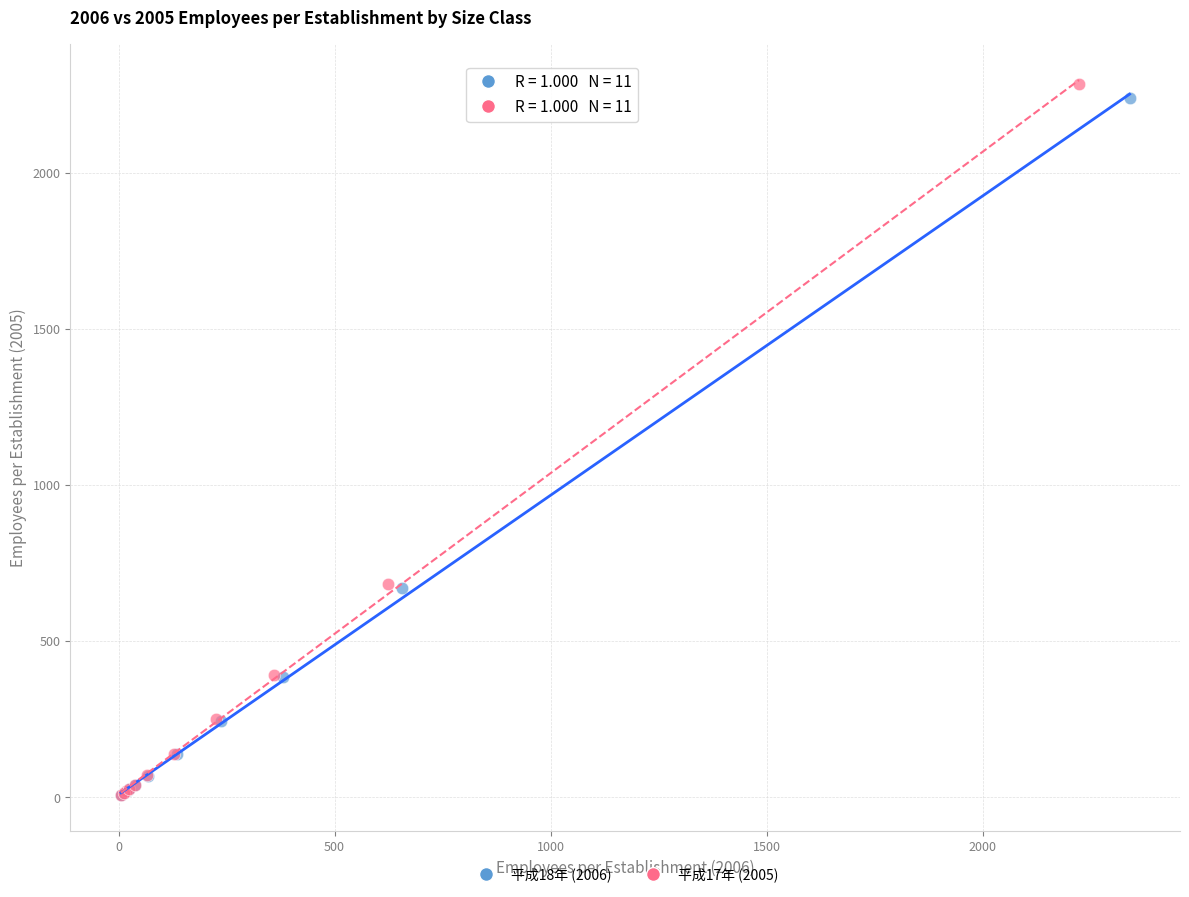

What are all the series names shown in the legend?

平成18年 (2006), 平成17年 (2005)